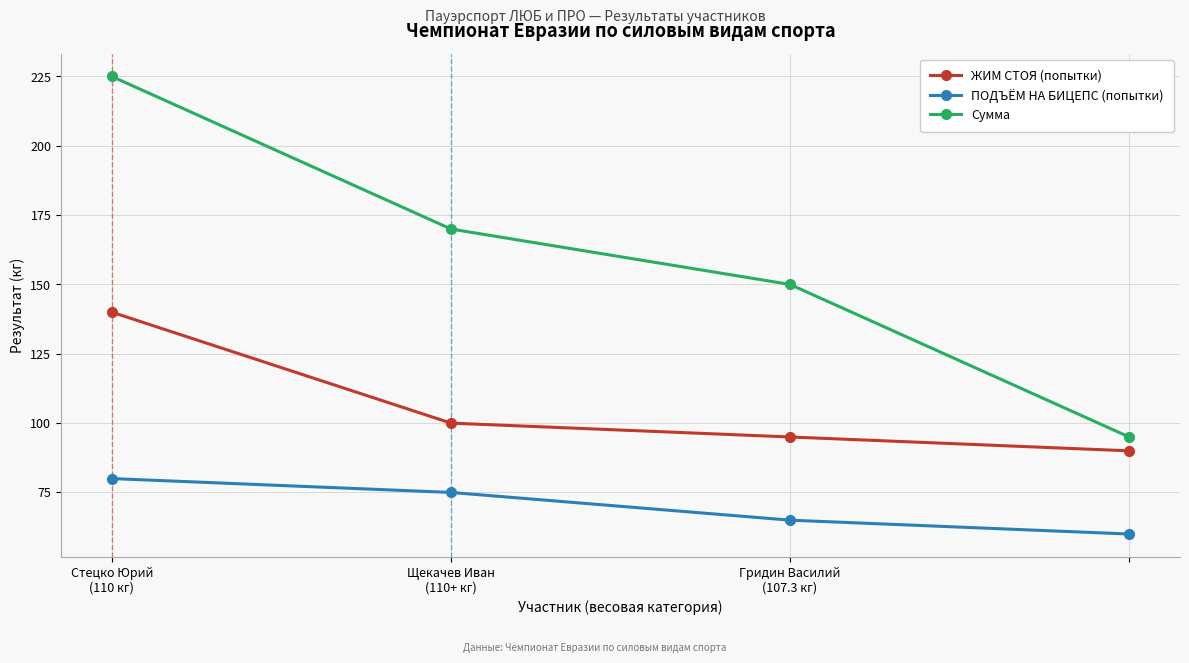

What is the difference between the maximum and minimum values in the Сумма series?

130